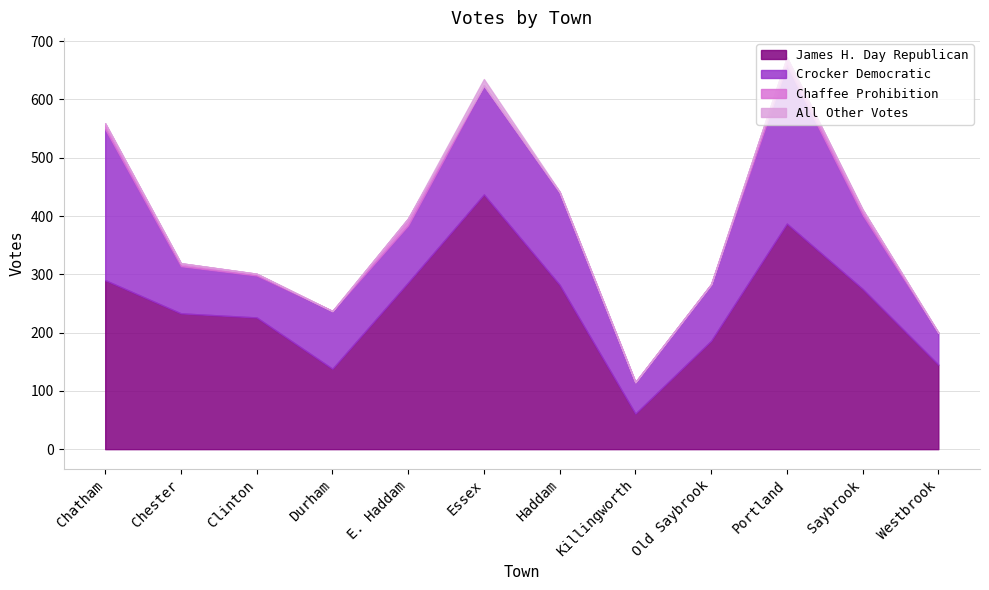

At which label is Crocker Democratic closest to 163?

Haddam